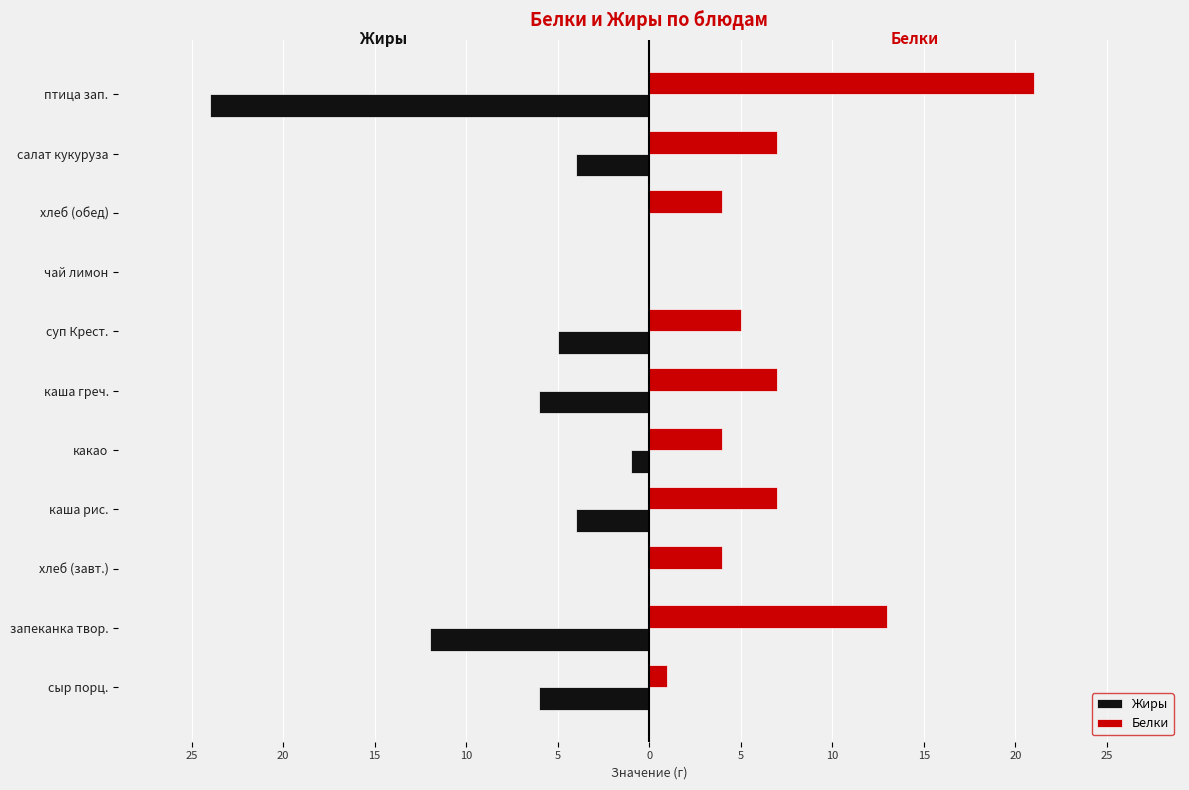

What are all the series names shown in the legend?

Жиры, Белки